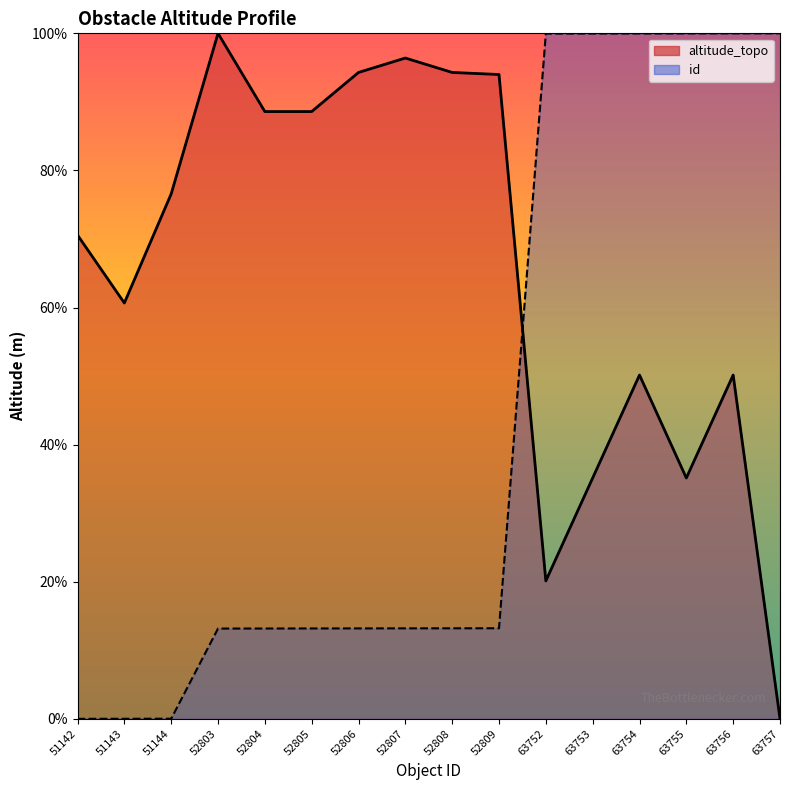

How many data points in altitude_topo are above 76?

8